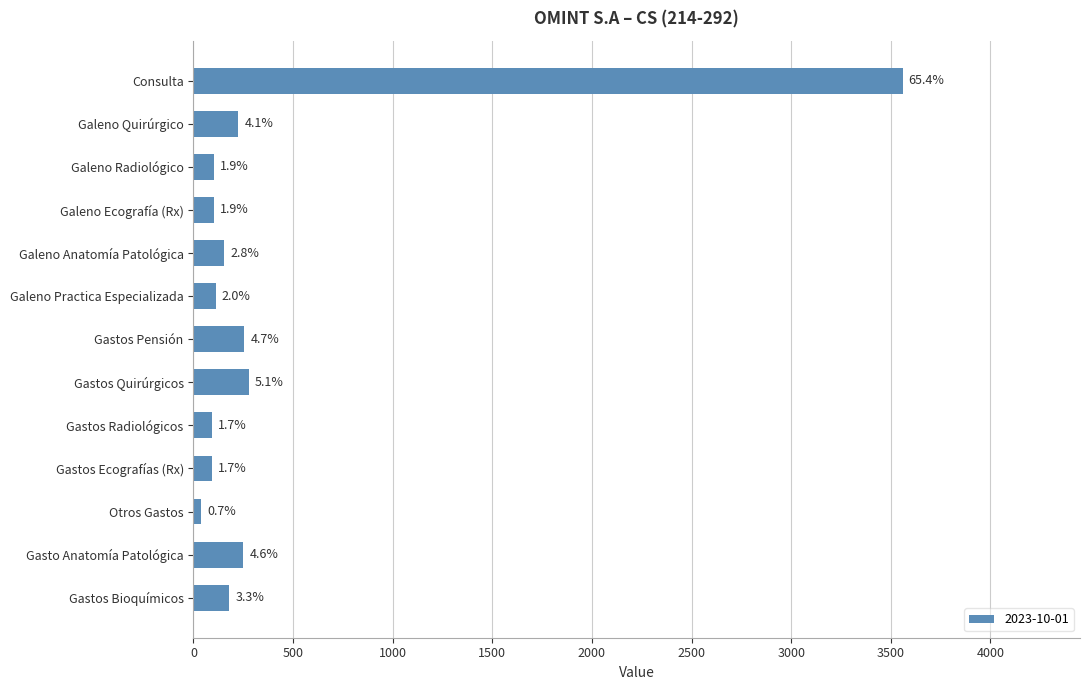

True or false: the data shows 102.0 at Galeno Ecografía (Rx).

True